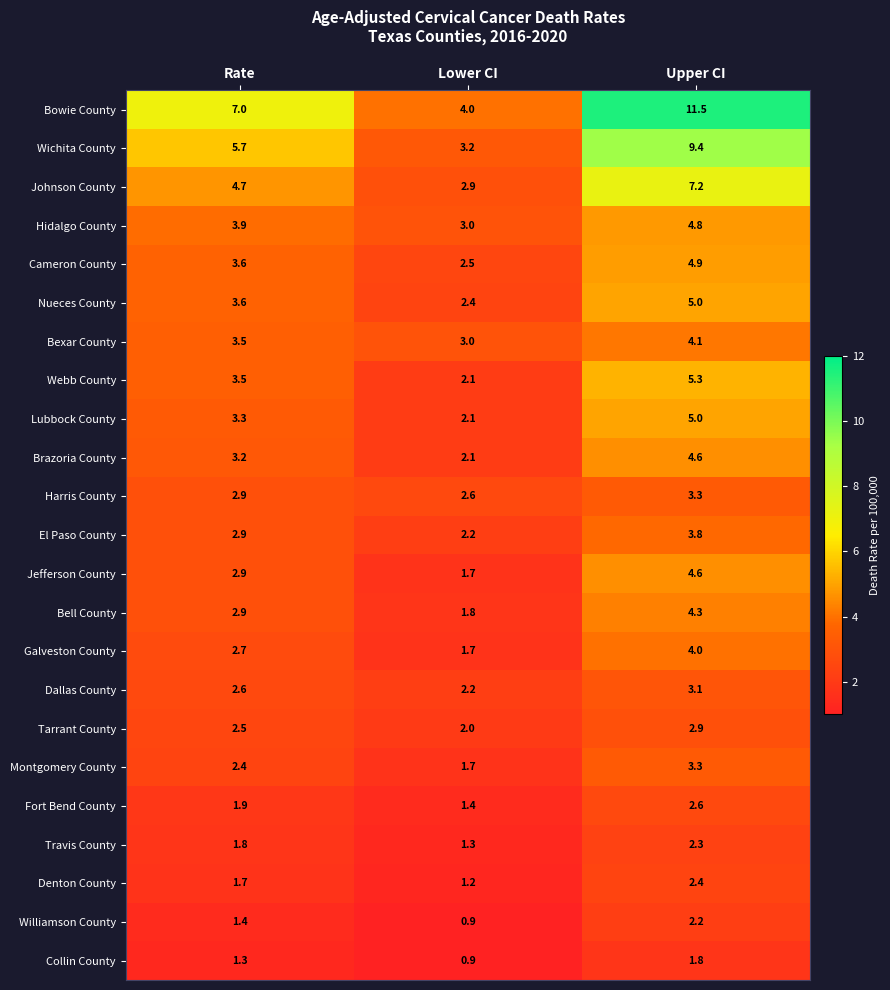

True or false: Nueces County has a value of 2.1 at Rate.

False